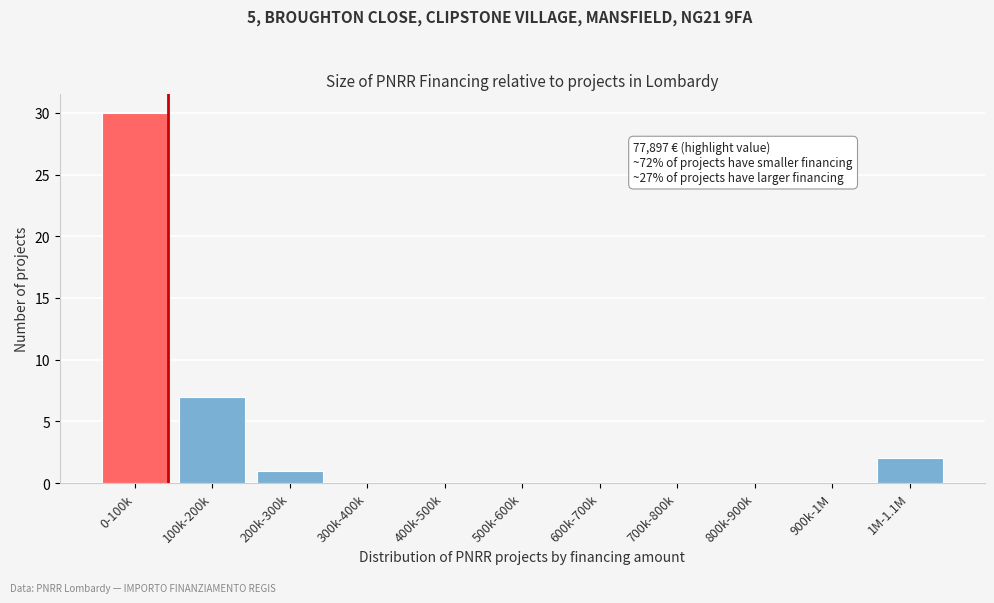

Reading left to right, what are all the values shown in this chart?

0-100k=30	100k-200k=7	200k-300k=1	300k-400k=0	400k-500k=0	500k-600k=0	600k-700k=0	700k-800k=0	800k-900k=0	900k-1M=0	1M-1.1M=2